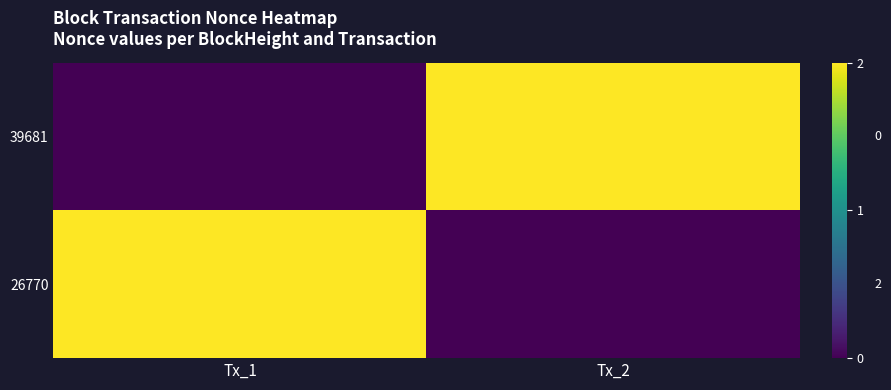

At Tx_2, list the series in order from smallest to largest.

26770, 39681